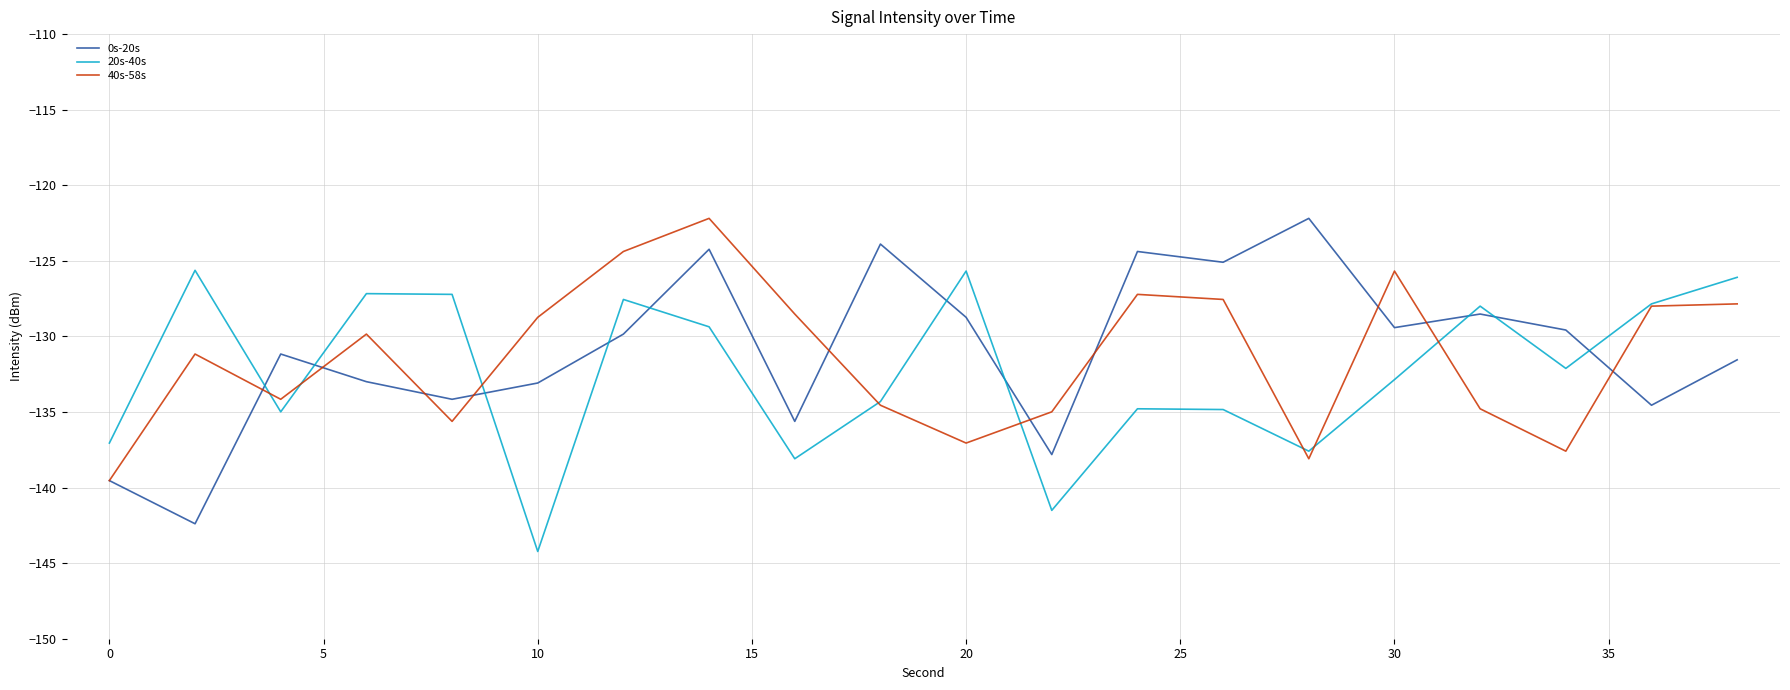

What are all the series names shown in the legend?

0s-20s, 20s-40s, 40s-58s